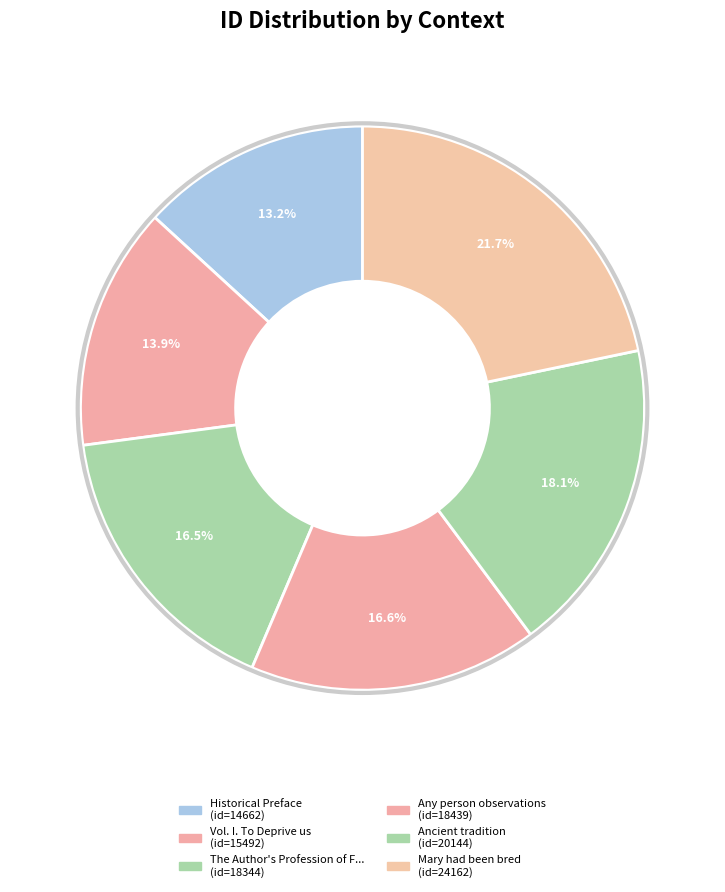

What is the smallest slice in the pie chart?

Historical Preface